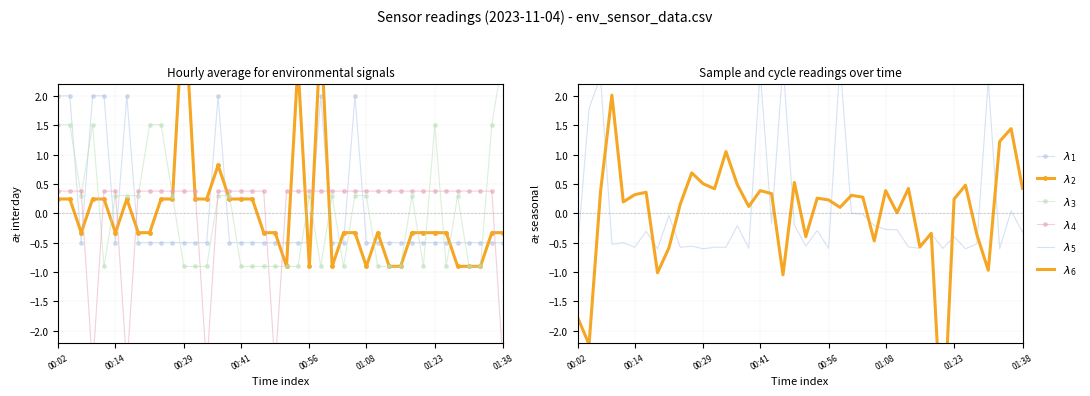

What is the greatest value displayed?

3.7